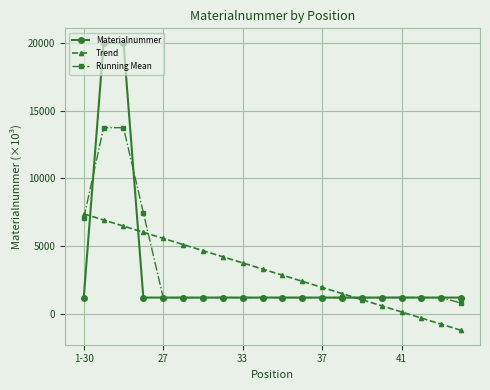

List the series in order of their peak value, highest first.

Materialnummer, Running Mean, Trend